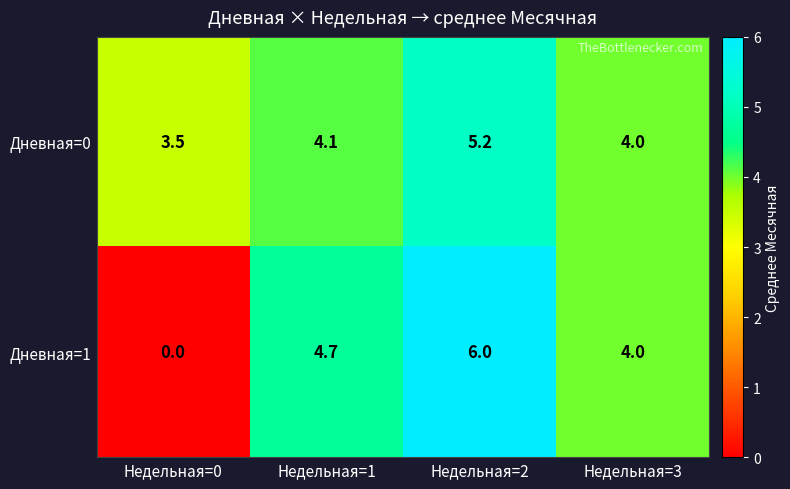

List the series in order of their overall mean, highest first.

row_0, row_1